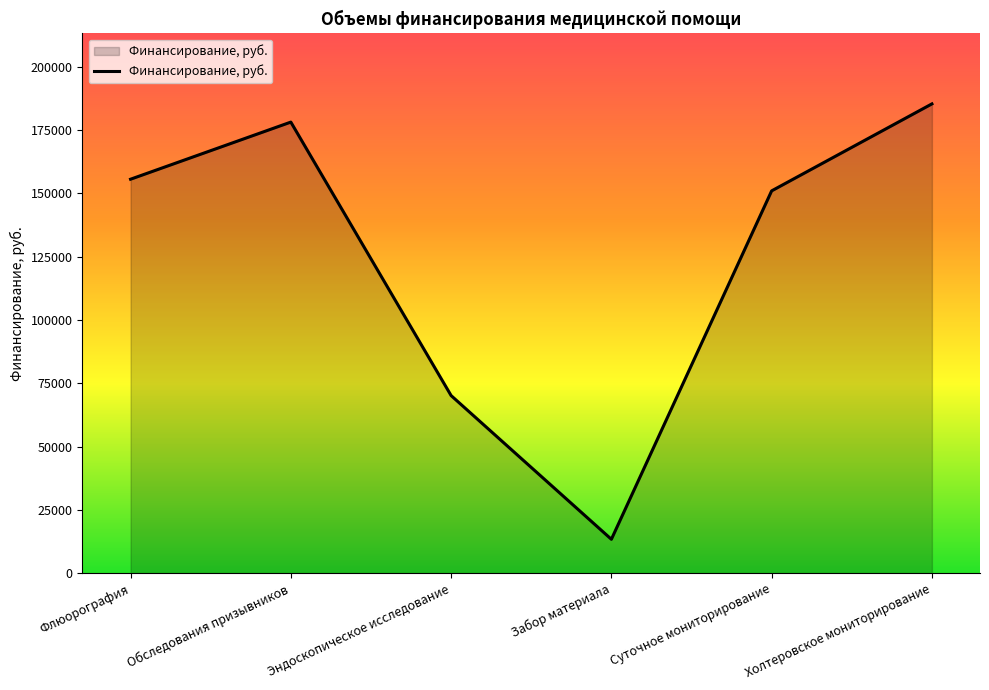

True or false: the data shows 267096 at Суточное мониторирование.

False